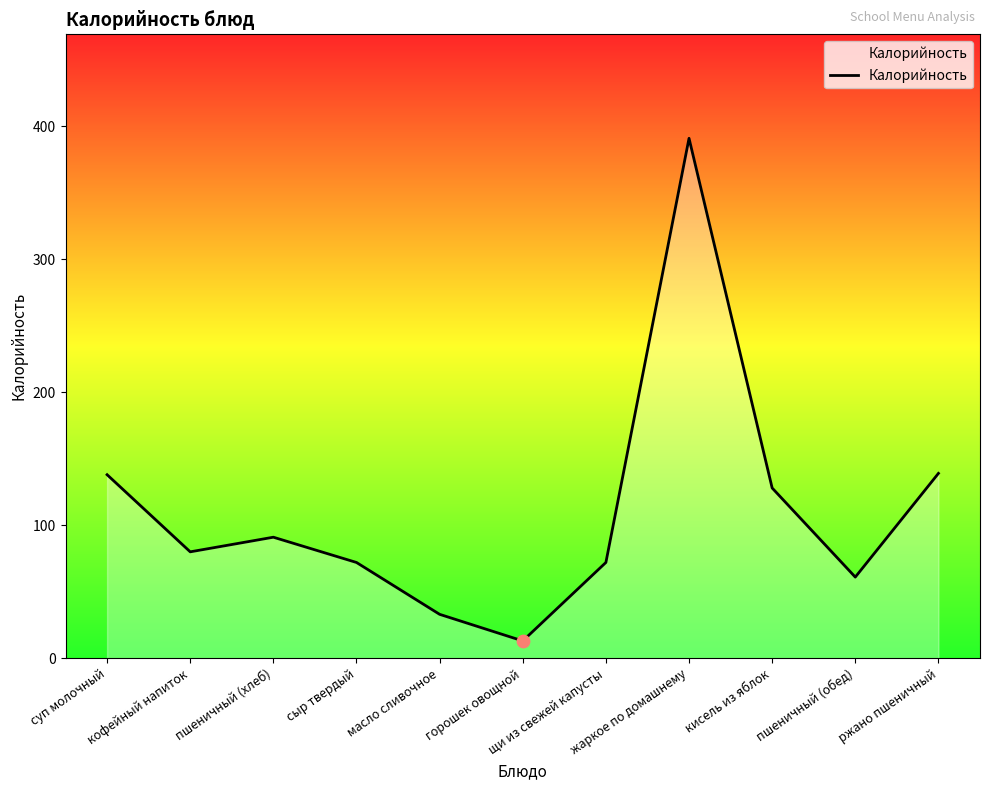

What is the change in value from пшеничный (хлеб) to пшеничный (обед)?

-30